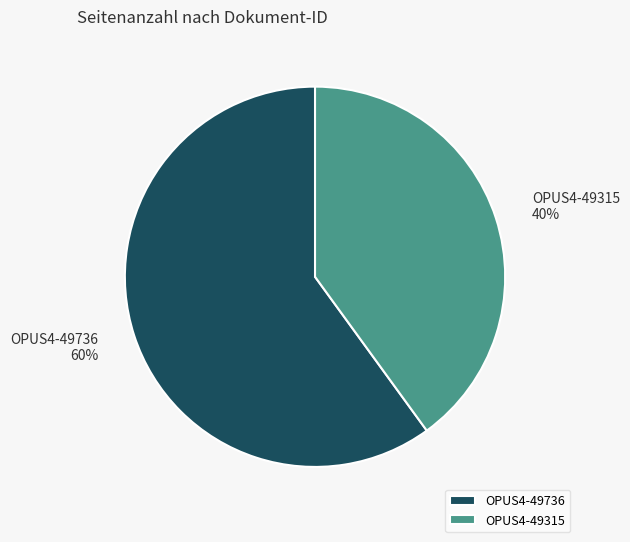

Is OPUS4-49315 the majority of the pie?

No